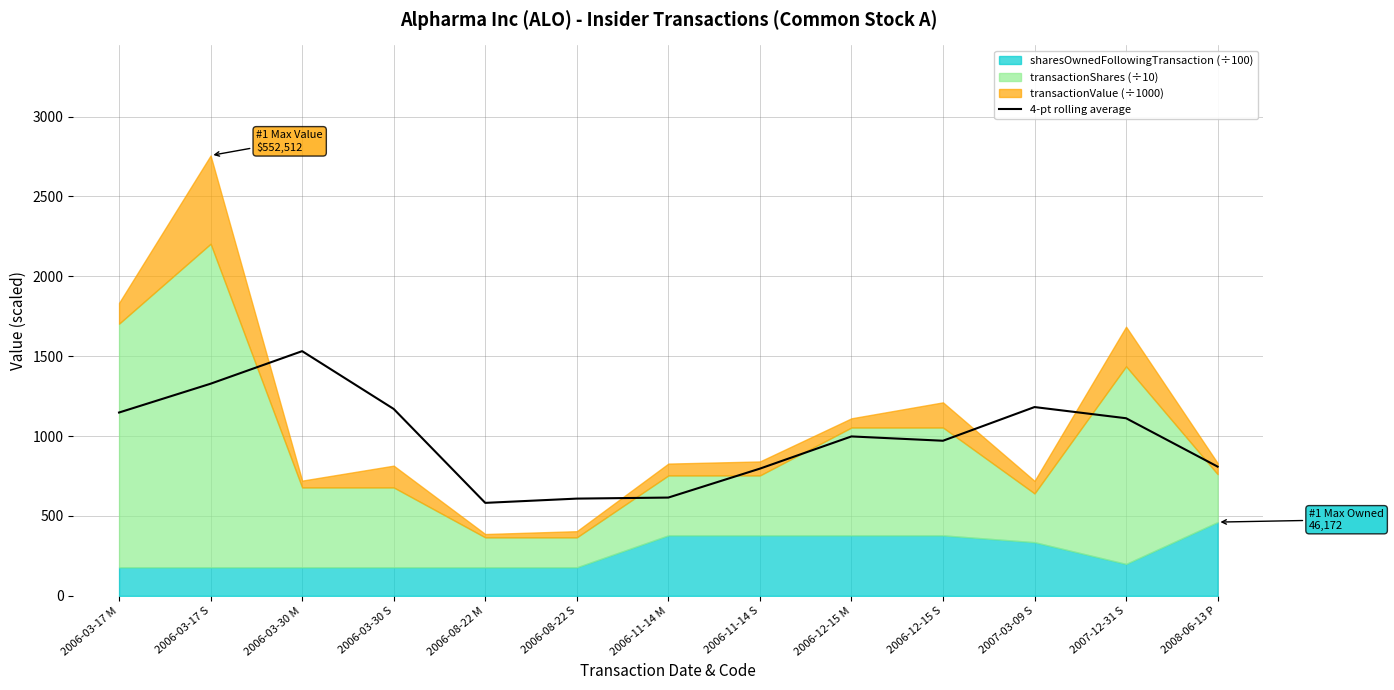

How many lines are shown in the chart?

1